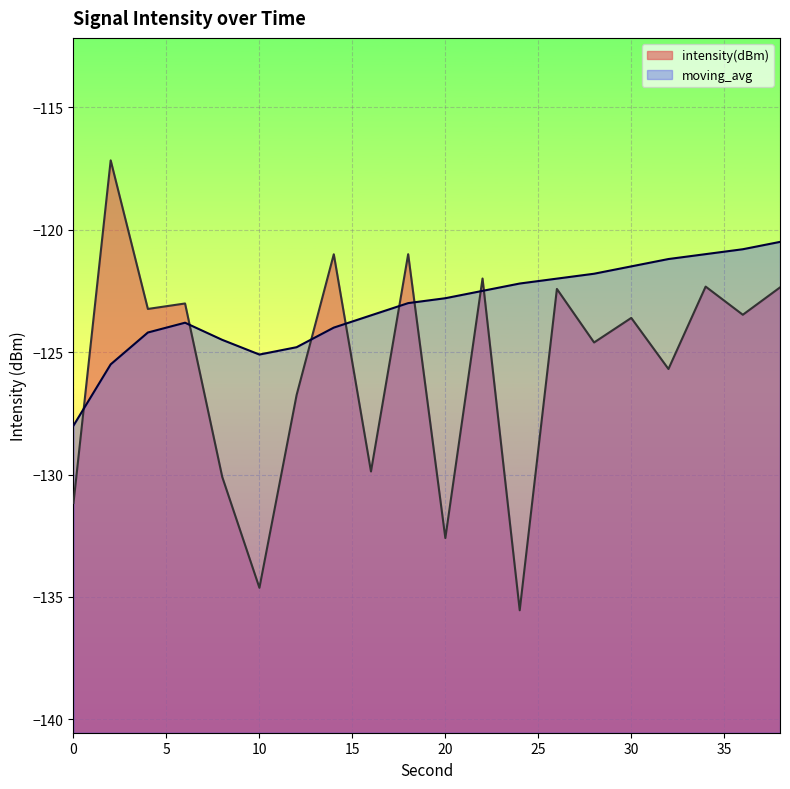

How many lines are shown in the chart?

2